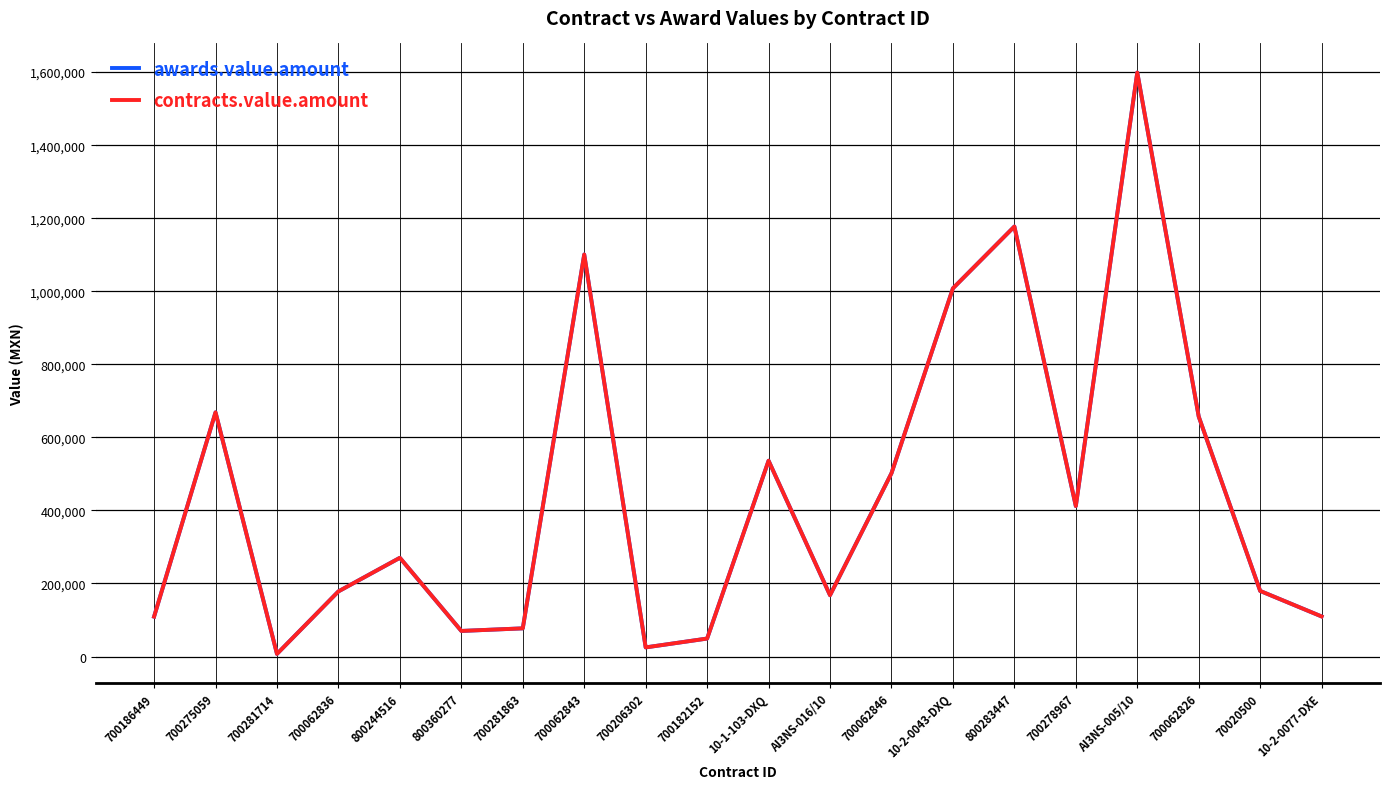

Does the chart have visible grid lines?

Yes